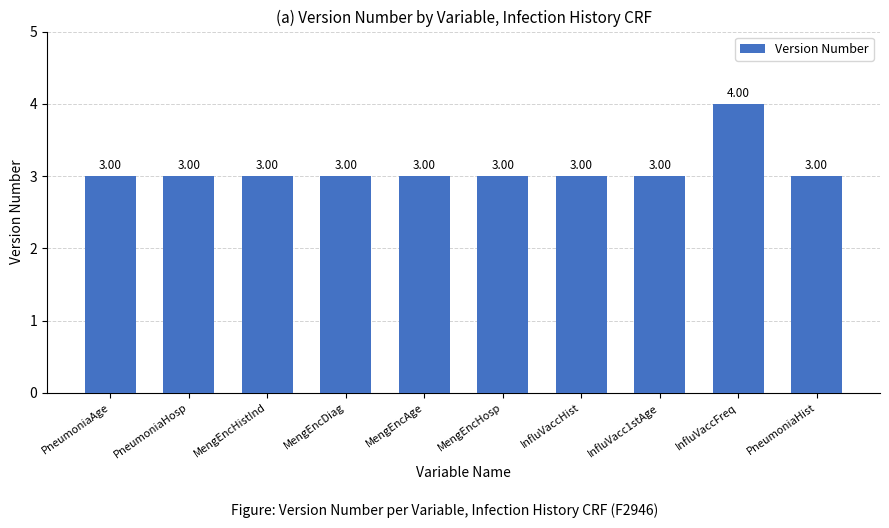

Count the number of categories in the chart.

10